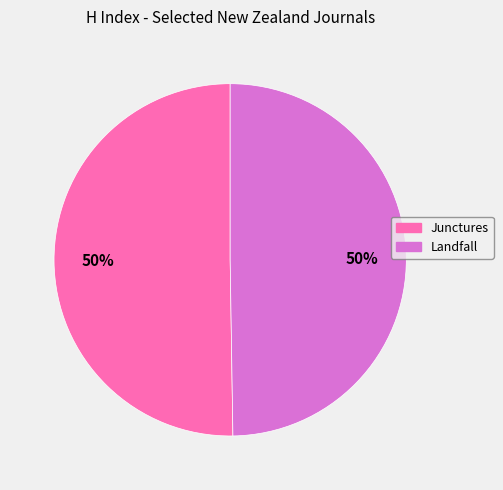

Approximately how many times larger is the value at Landfall compared to Junctures?

1.0